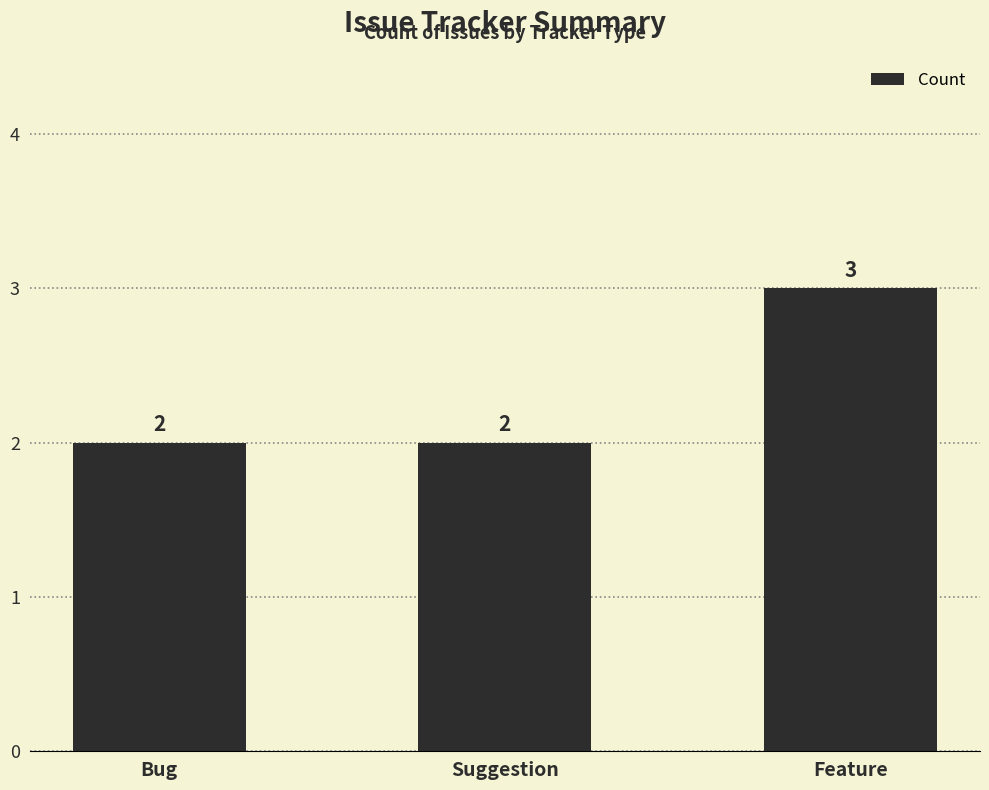

Count the values in the range 2 to 3.

3